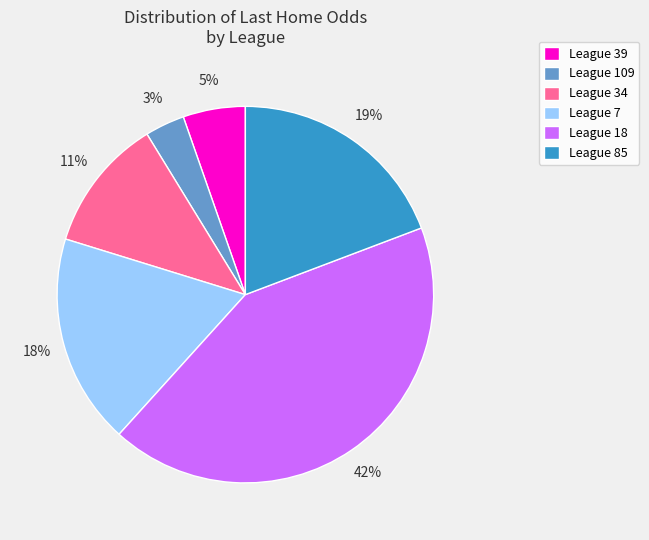

Does any single category account for the majority?

No